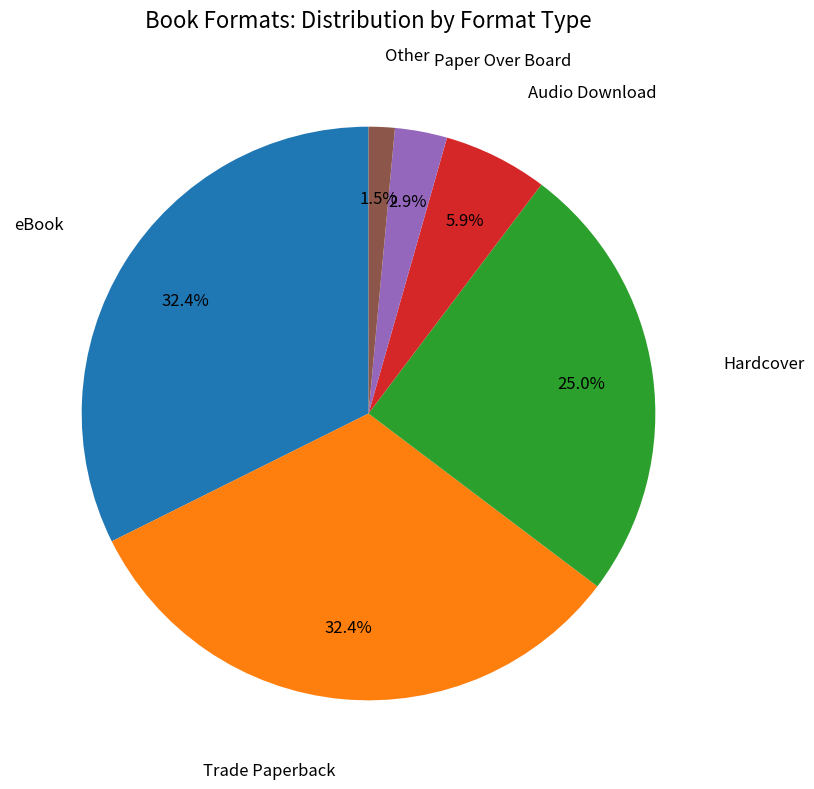

Does any single category account for the majority?

No